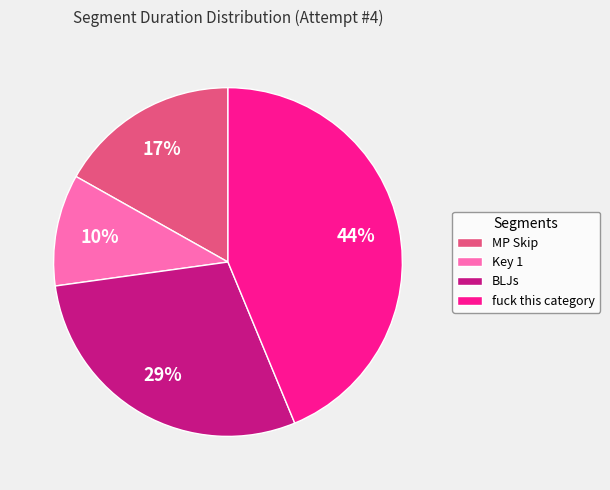

Rank the categories by value from lowest to highest.

Key 1, MP Skip, BLJs, fuck this category